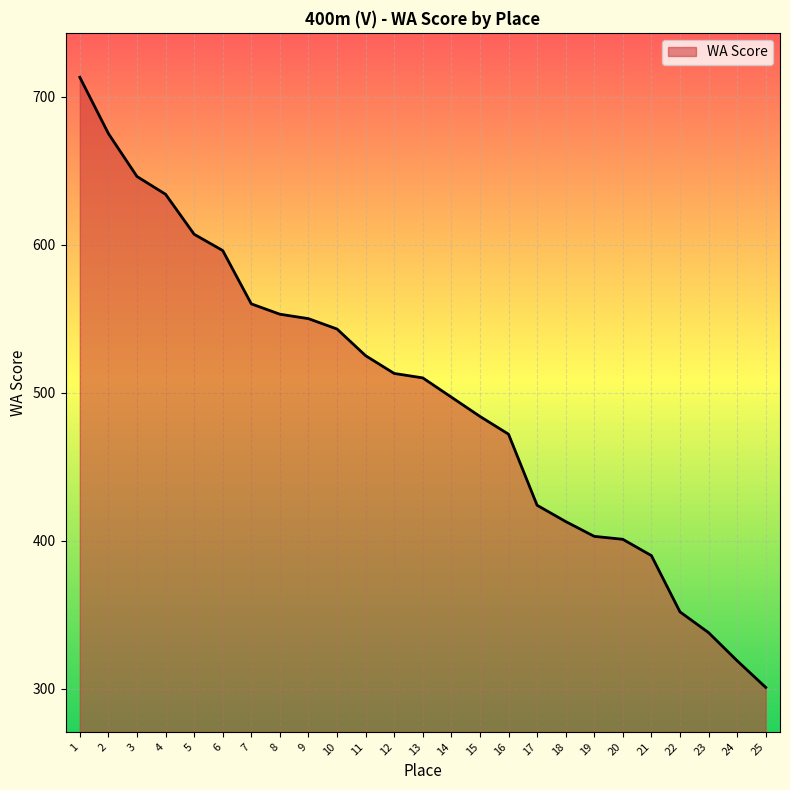

What is the change in value from 10 to 13?

-33